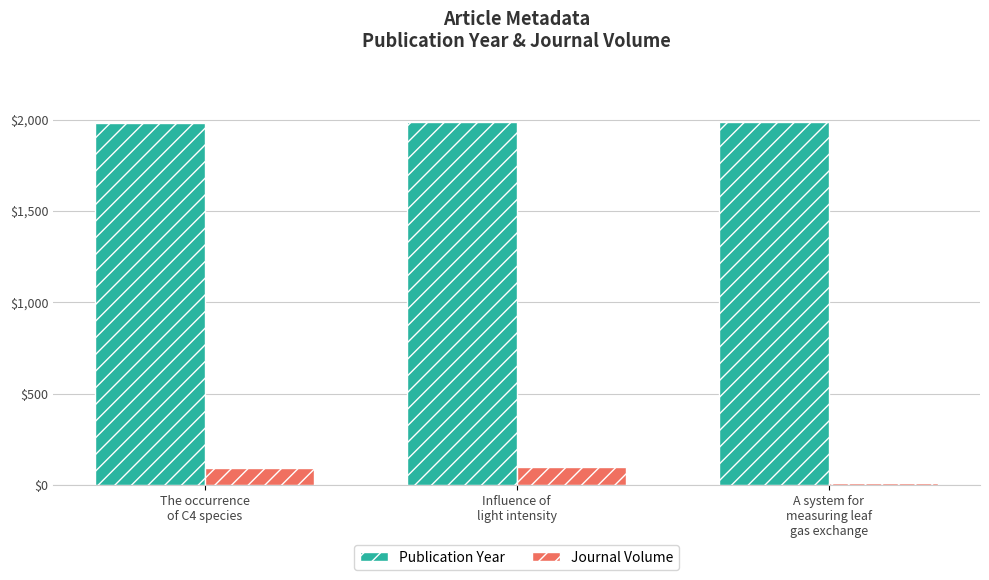

What is the lowest value of the Publication Year series?

1980